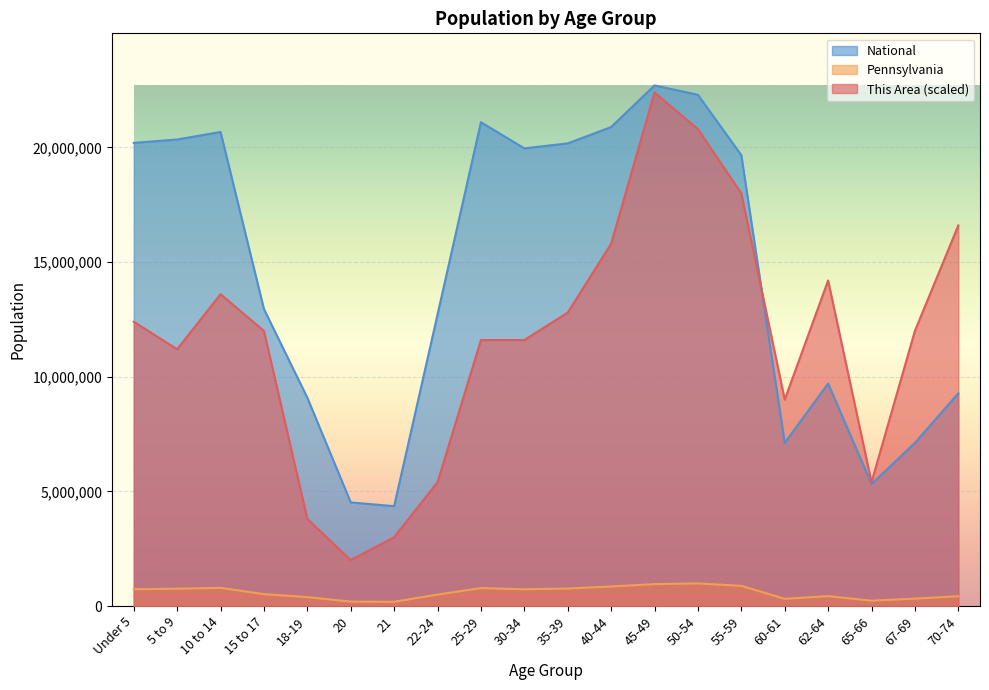

How many series are shown in this chart?

3